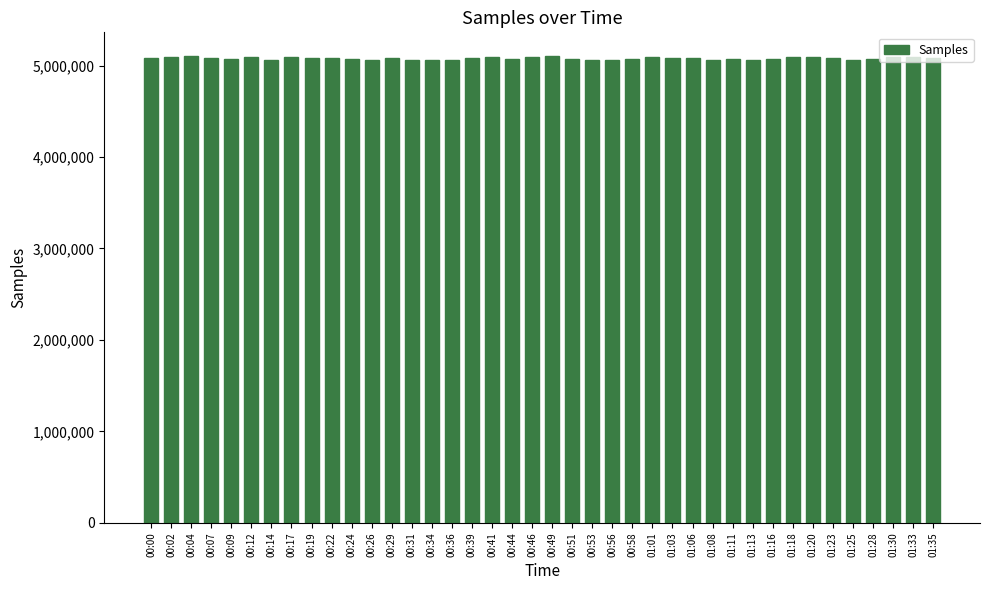

The chart shows a value of 5093836 at 00:12. True or false?

True